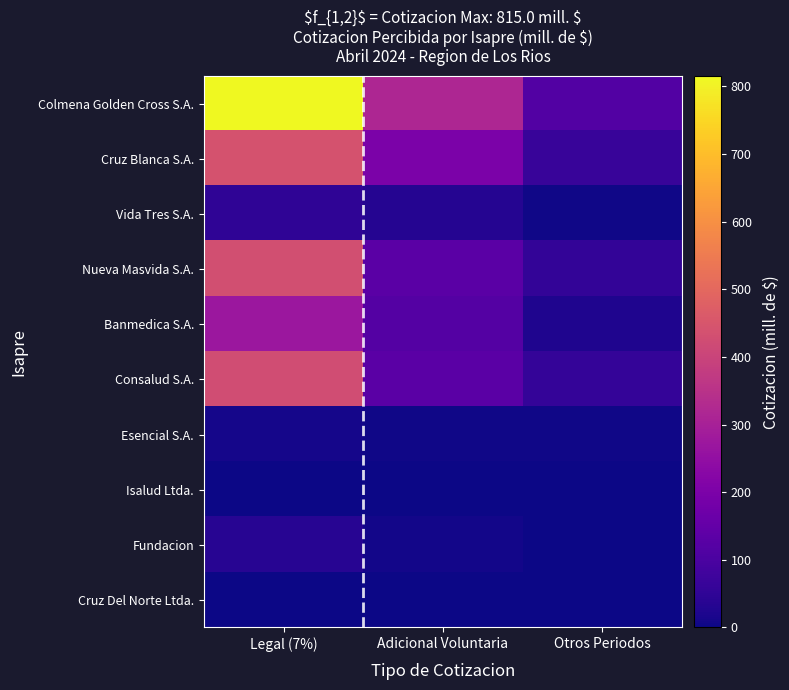

Between Legal (7%) and Adicional Voluntaria, which is larger?

Legal (7%)